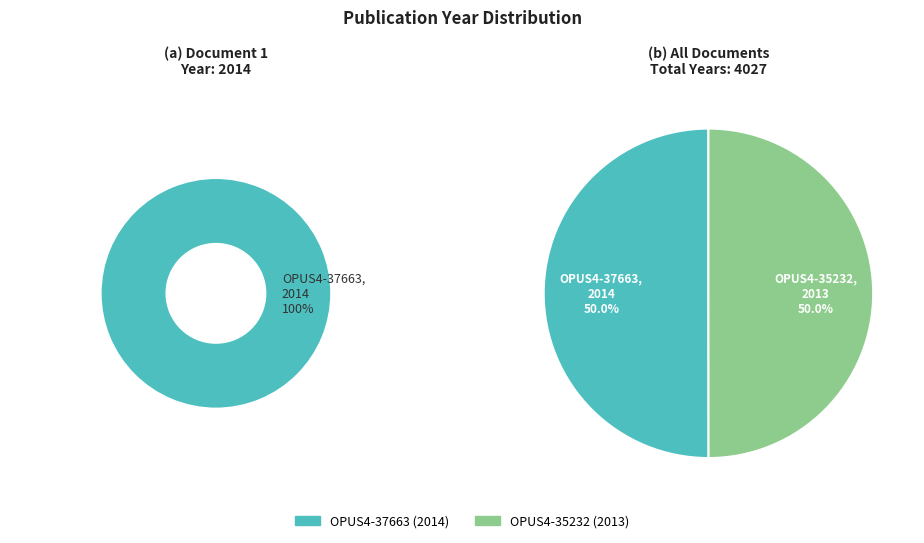

Is there a majority slice in this chart?

Yes